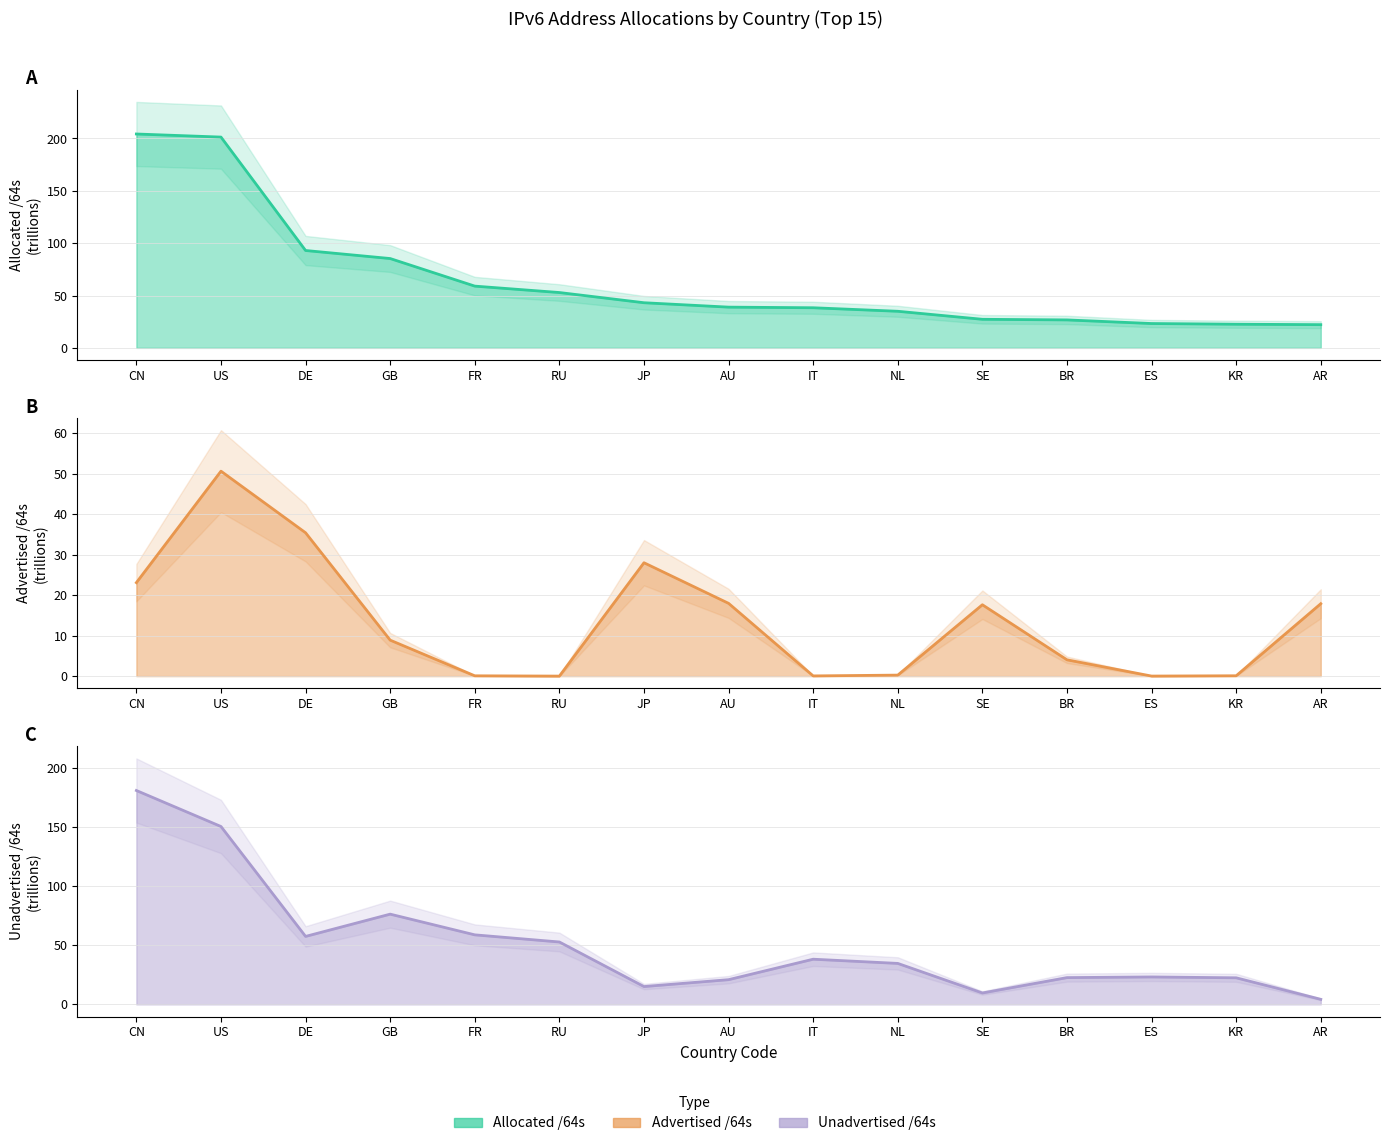

Which label corresponds to the largest value in the chart?

CN